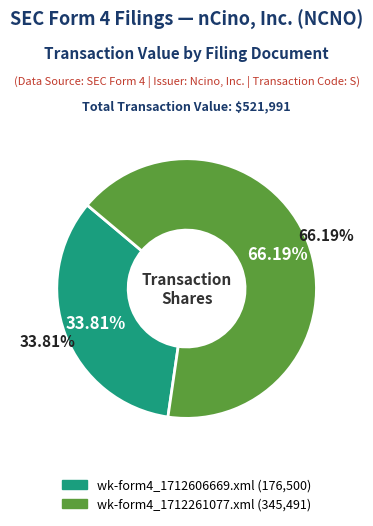

Rank the categories by value from lowest to highest.

wk-form4_1712606669.xml, wk-form4_1712261077.xml